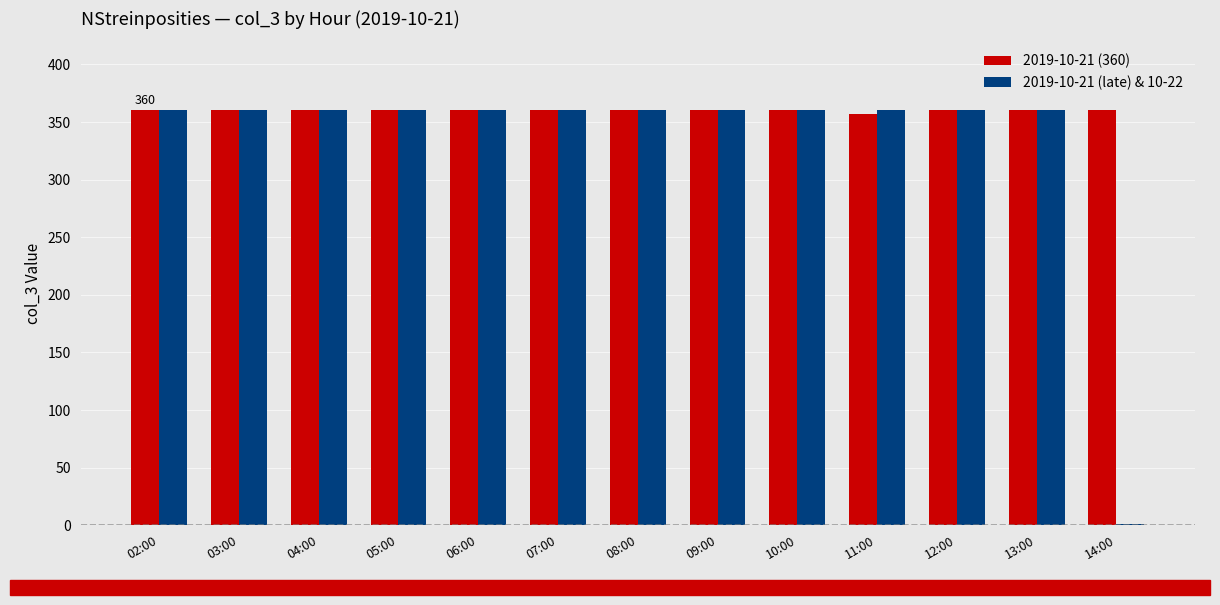

How many data points does each series have?

13